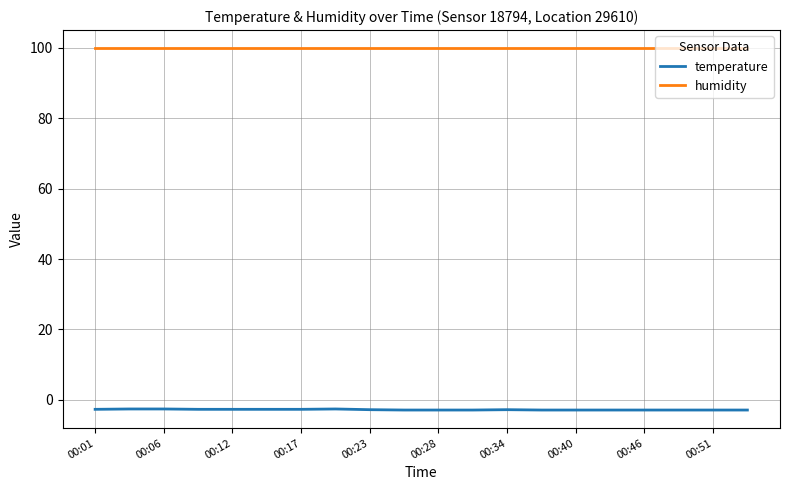

Which series has the largest total across all categories?

humidity